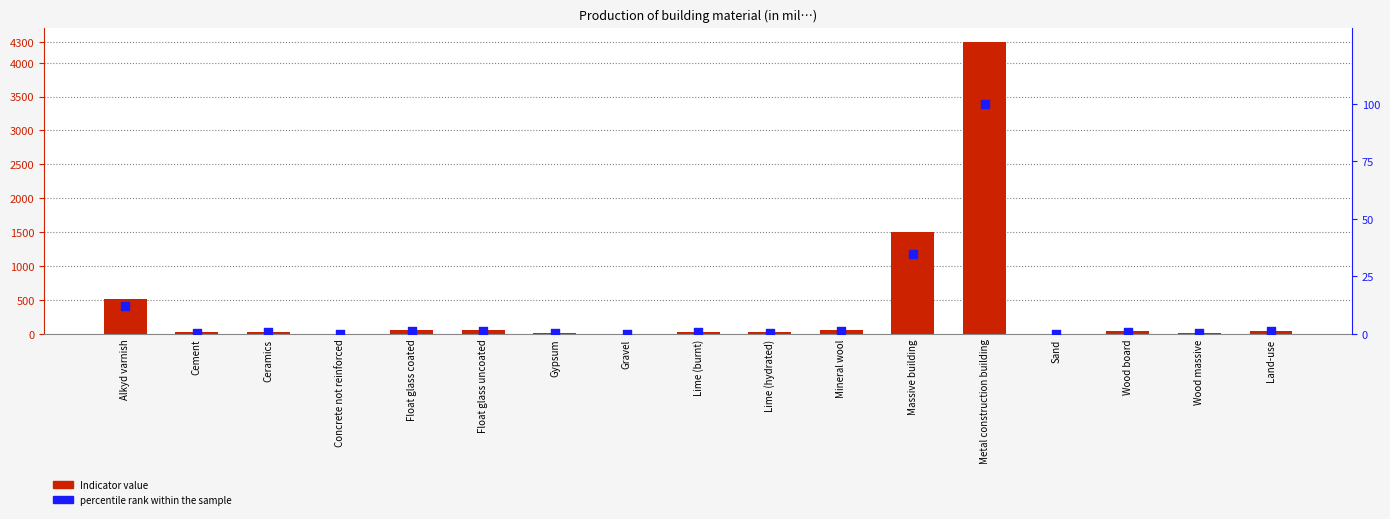

At which category is the sum across all series the highest?

Metal construction building